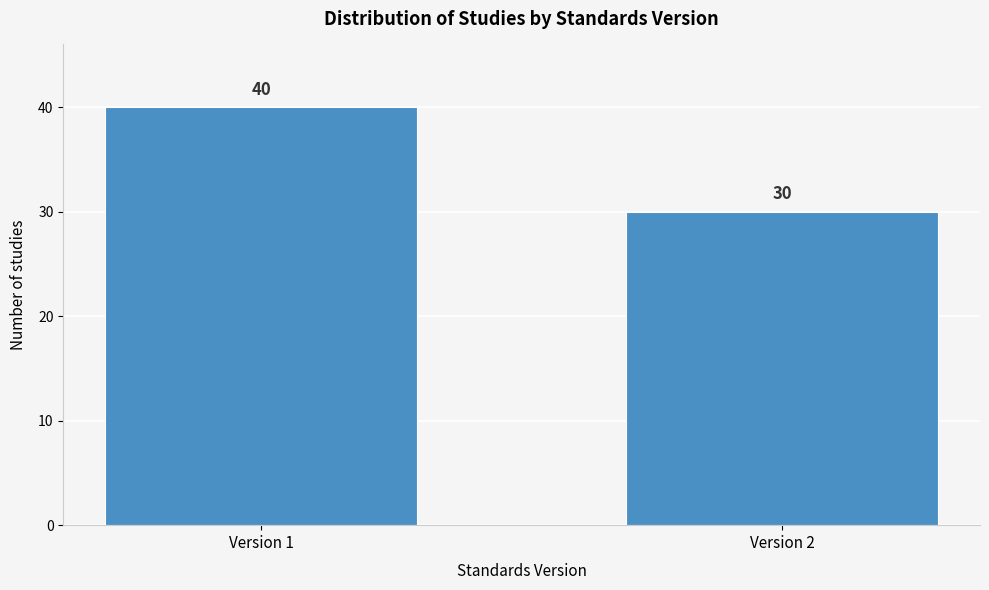

Reading right to left, what are all the values shown in this chart?

30	40